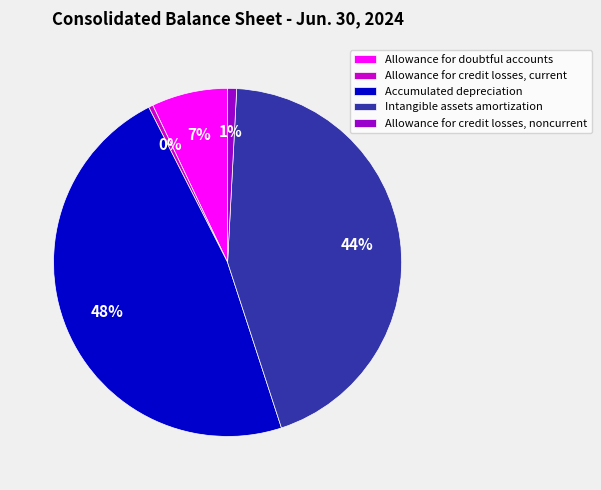

Do Allowance for credit losses, noncurrent and Allowance for doubtful accounts together represent more than half of the pie?

No